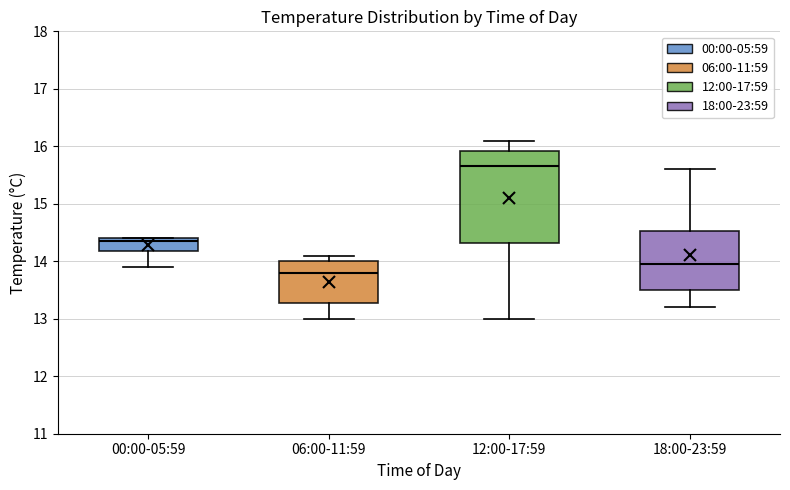

Reading left to right, read every box against the y-axis: the position of its median line, the range the box covers, and the ends of its whiskers. The values are not printed on the chart, so give them approximately, as read against the axis.

00:00-05:59: median 14.4 (just below the box's upper edge), box 14.2 to 14.4, whiskers 13.9 to 14.4
06:00-11:59: median 13.8, box 13.3 to 14.0, whiskers 13.0 to 14.1
12:00-17:59: median 15.7, box 14.3 to 15.9, whiskers 13.0 to 16.1
18:00-23:59: median 14.0, box 13.5 to 14.5, whiskers 13.2 to 15.6